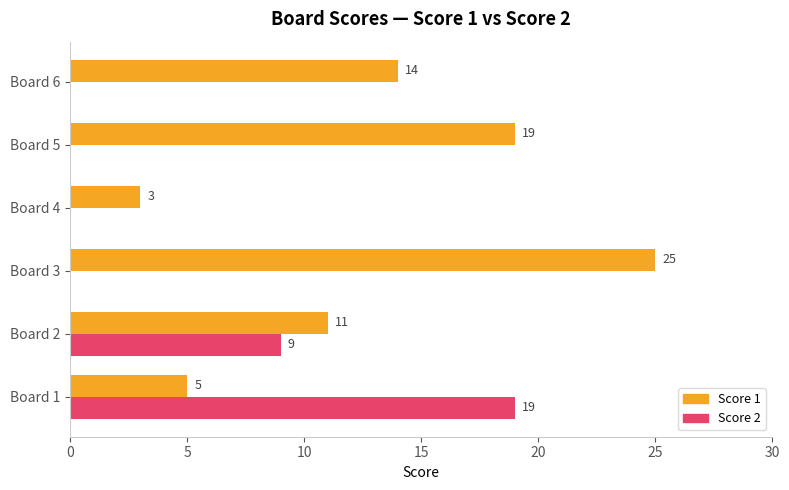

Count the number of categories in the chart.

6